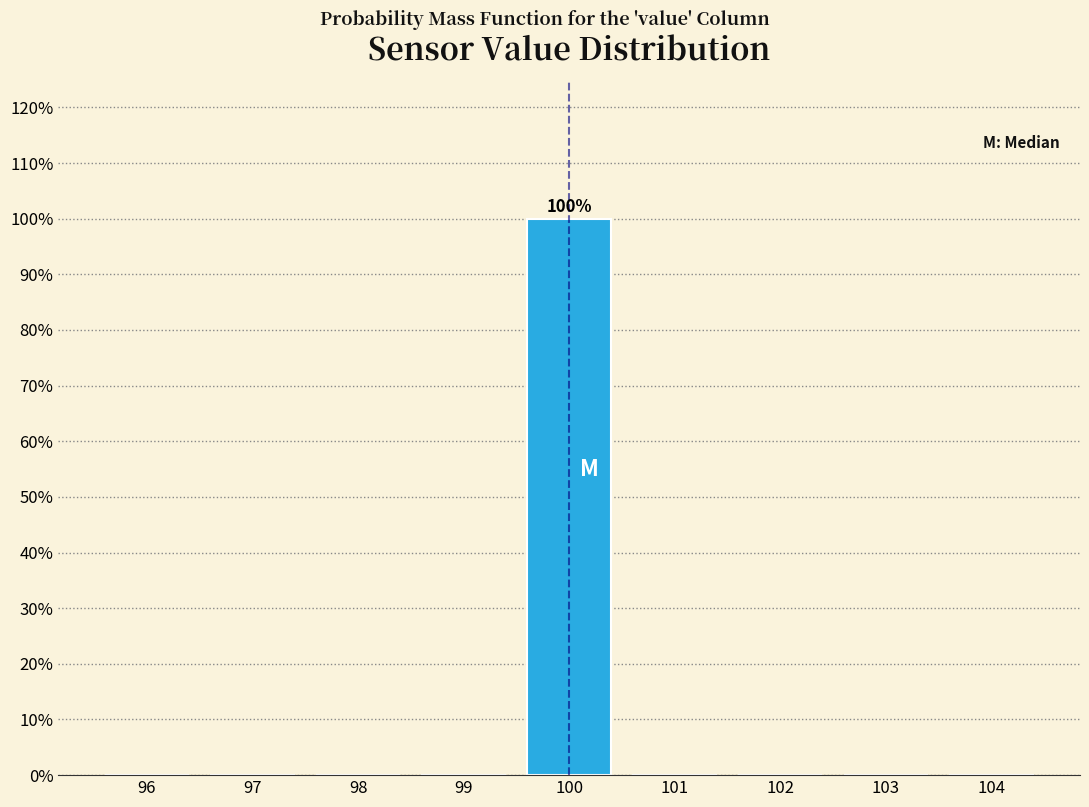

Over which range of the x-axis is the bar tallest?

99.5 to 100.5